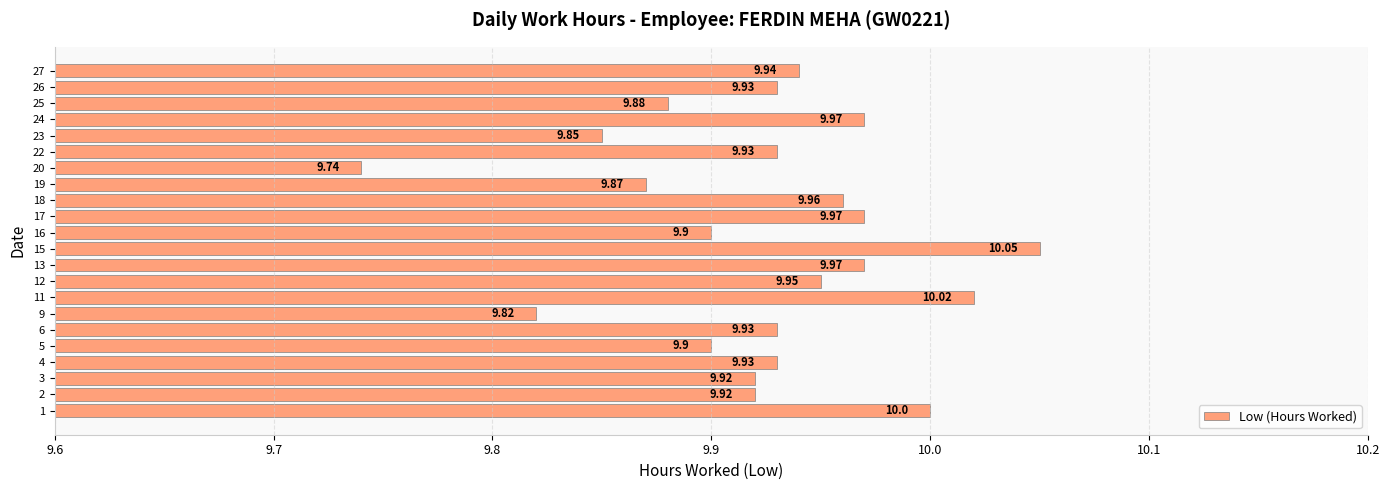

What is the smallest value displayed?

9.7